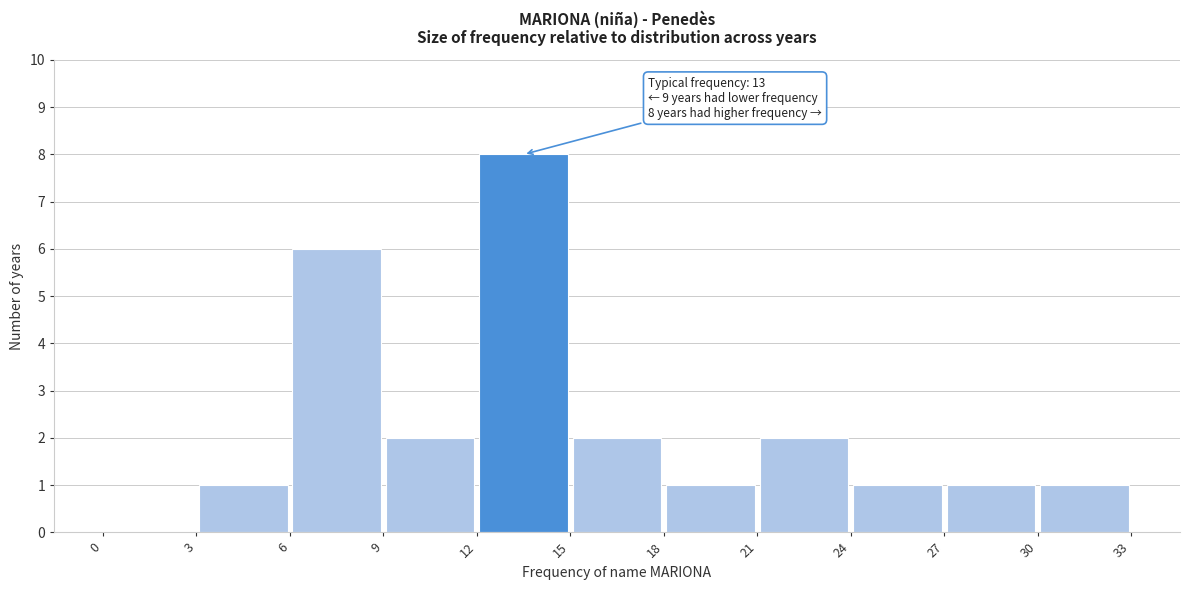

Over which range of the x-axis is the bar tallest?

12 to 15